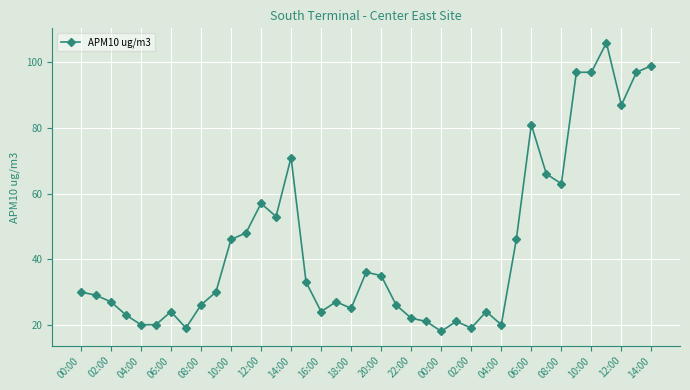

What is the sum of all values?

1713